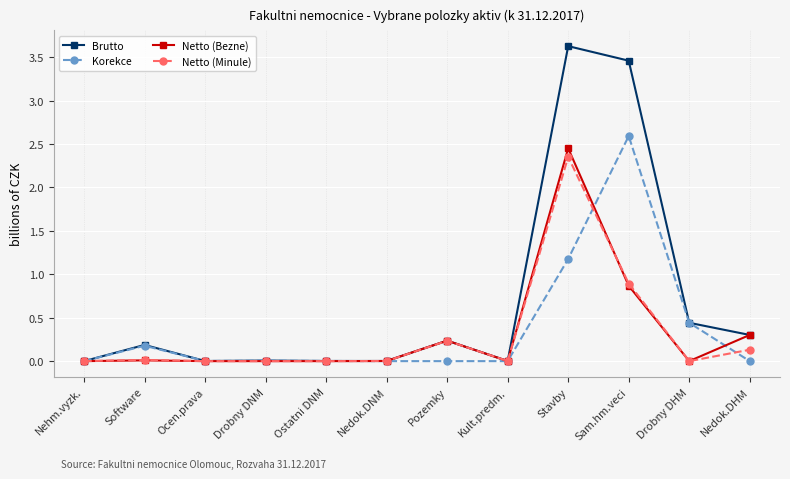

Does the chart have visible grid lines?

Yes